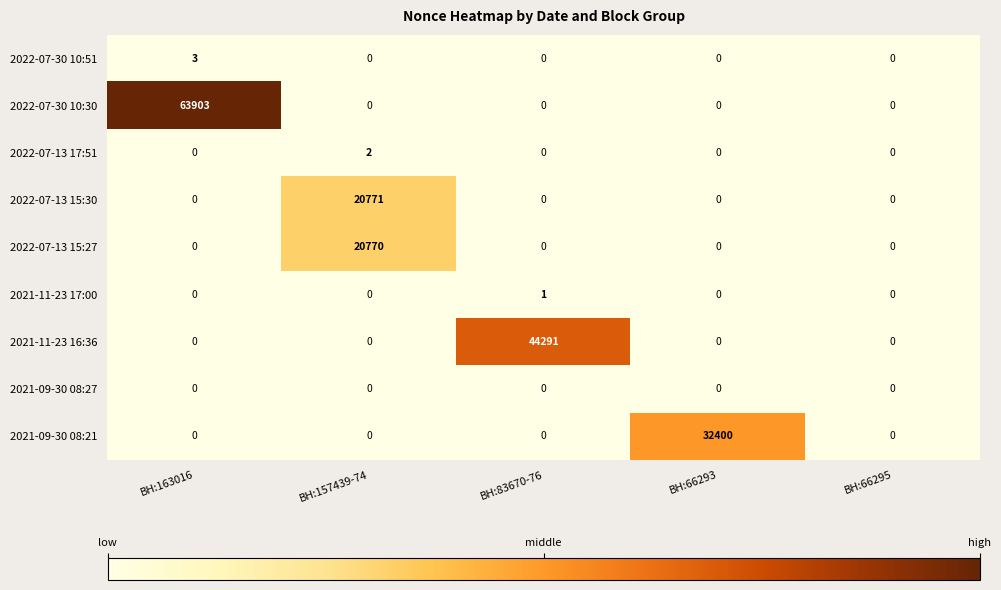

What is the average value of the 2021-09-30 08:21 series?

6480